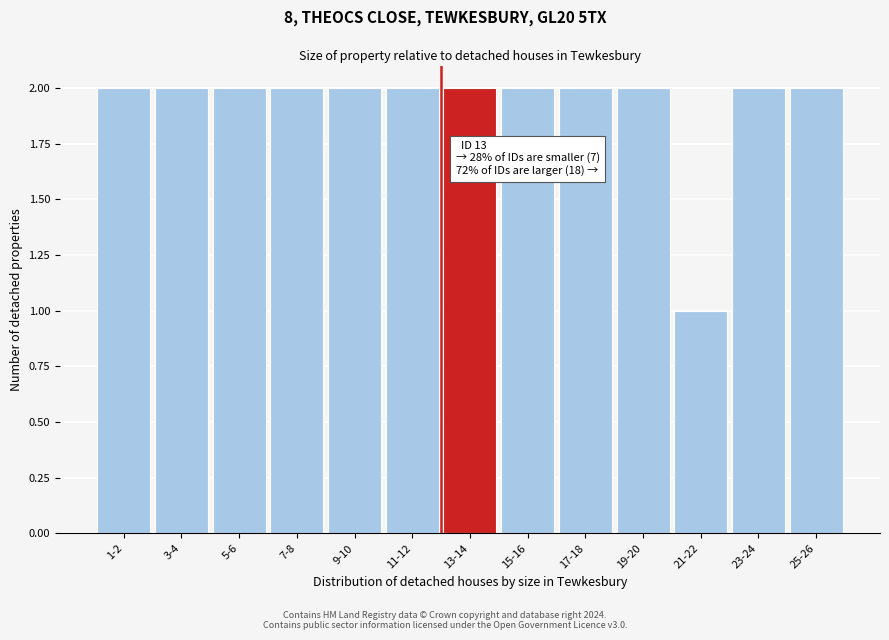

Reading left to right, list all the values displayed in this chart.

2	2	2	2	2	2	2	2	2	2	1	2	2